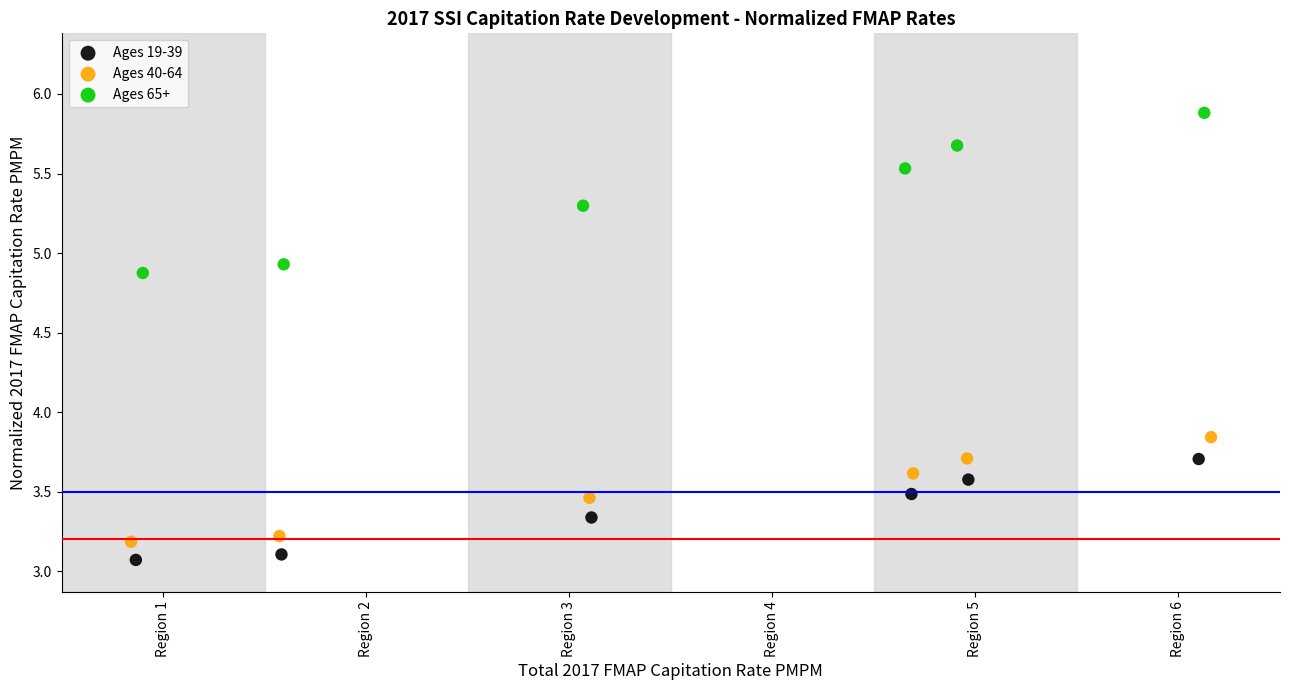

Which series reaches the minimum Y coordinate?

Ages 19-39